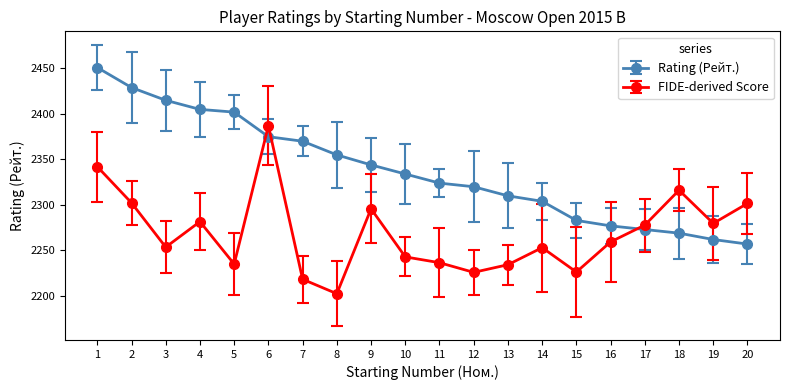

At which category does FIDE-derived Score reach its first local peak?

4